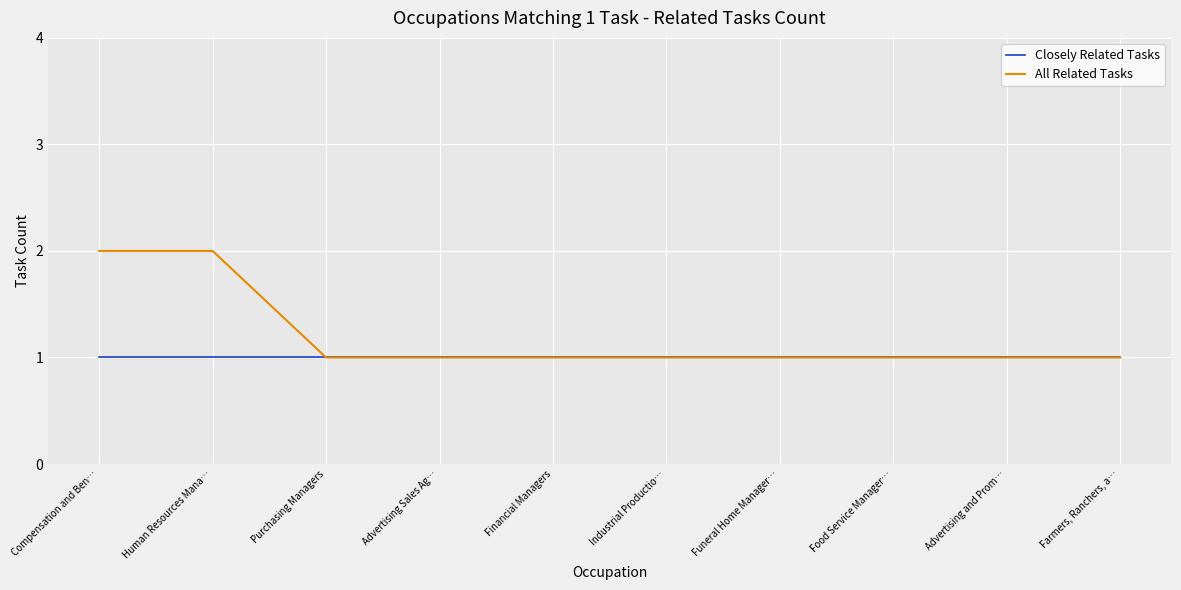

Reading left to right, extract all data points from this chart.

Closely Related Tasks: 1	1	1	1	1	1	1	1	1	1
All Related Tasks: 2	2	1	1	1	1	1	1	1	1